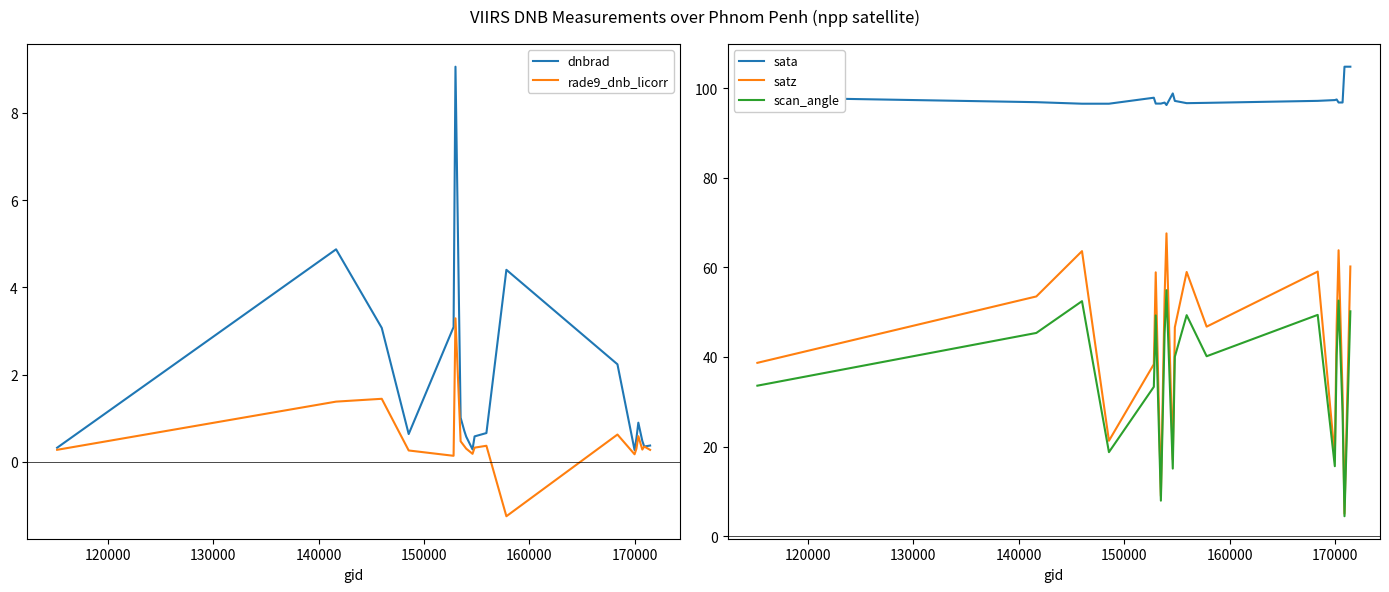

How many values in the rade9_dnb_licorr series are below 0?

1